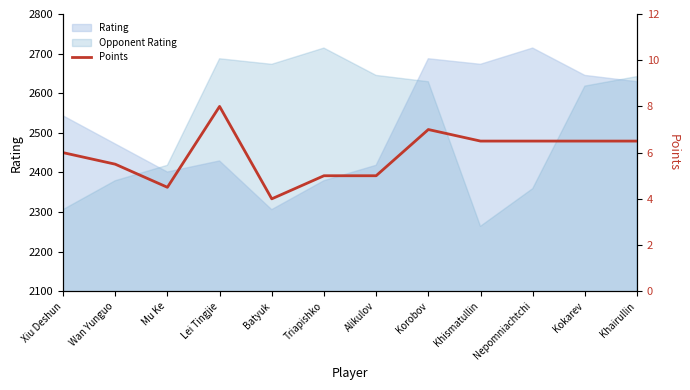

How many categories are shown in the chart?

12